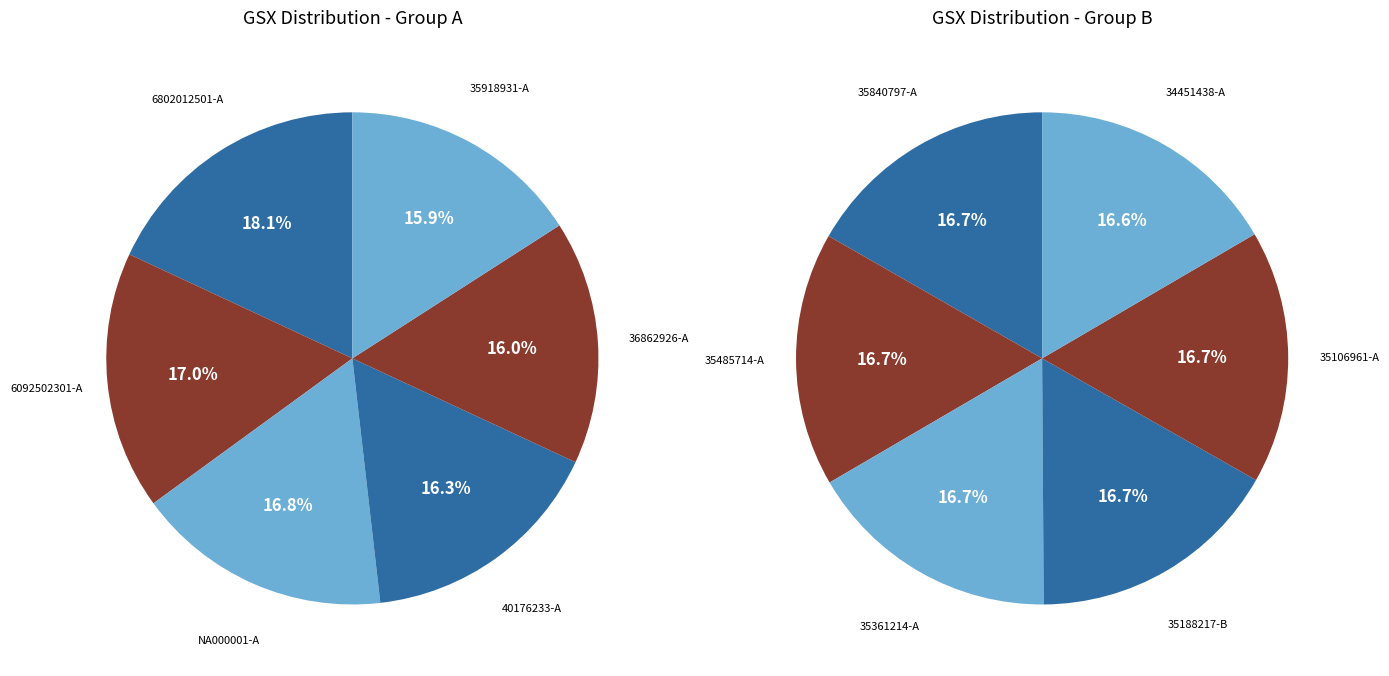

Is the sum of 34451438-A and 35106961-A greater than half?

No